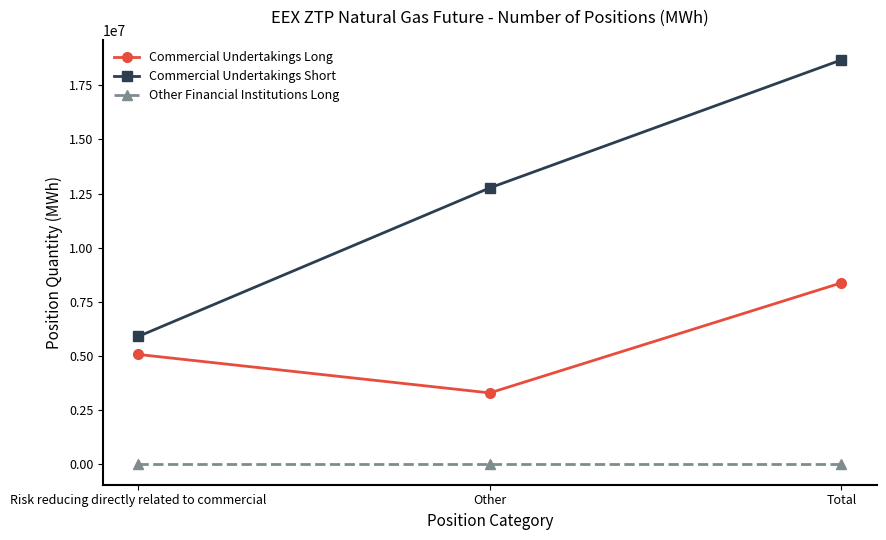

What is the minimum value for Commercial Undertakings Long?

3302603